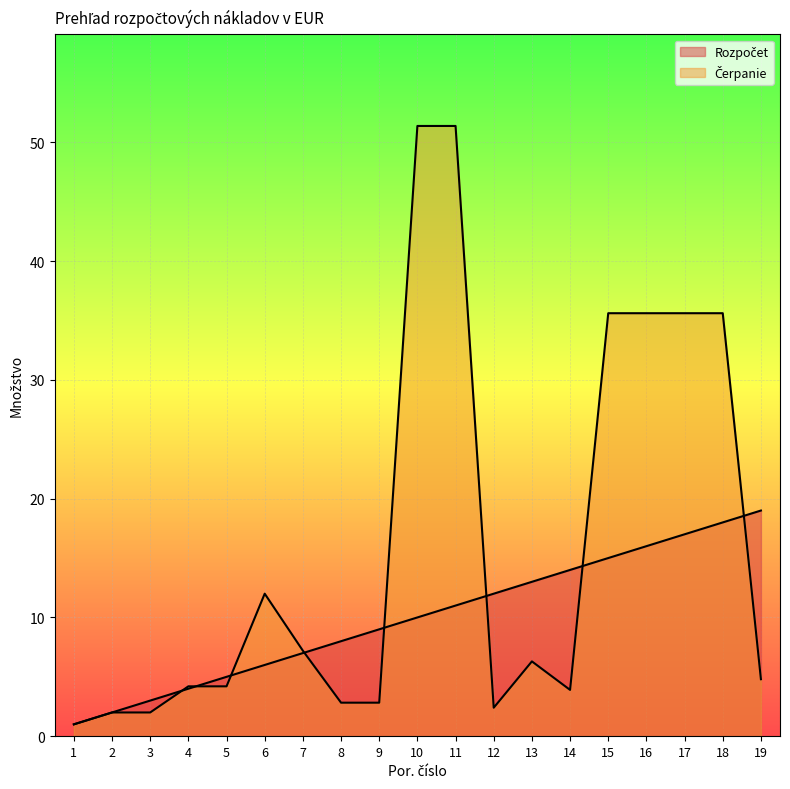

What is the sum of all Čerpanie values?

300.9